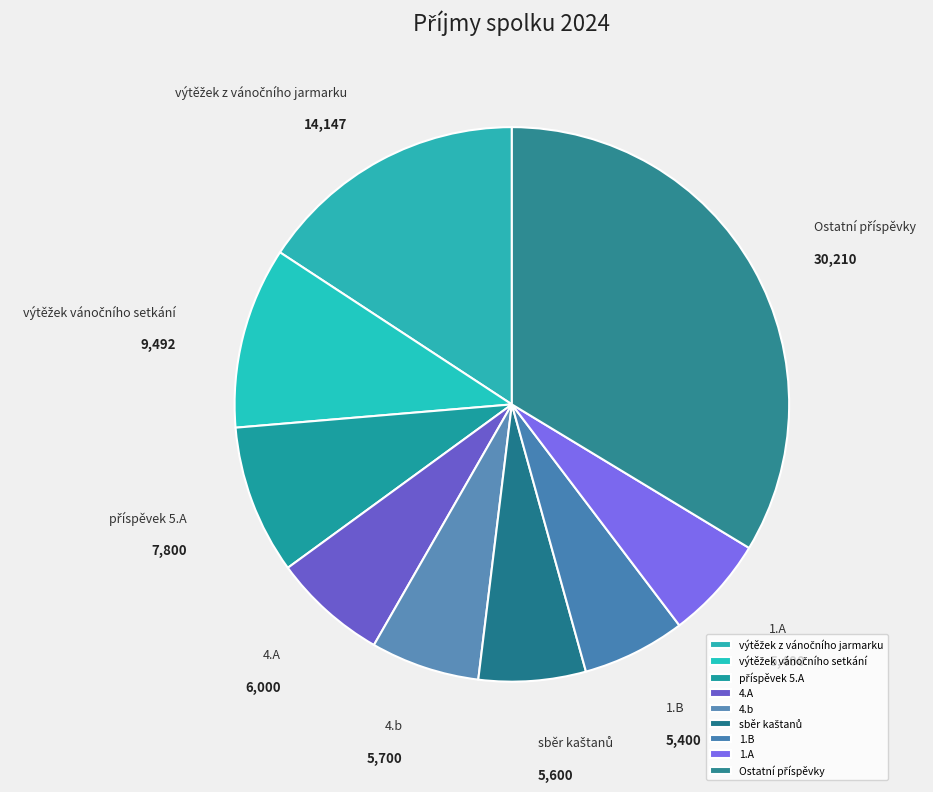

Do 1.B and 4.b together represent more than half of the pie?

No